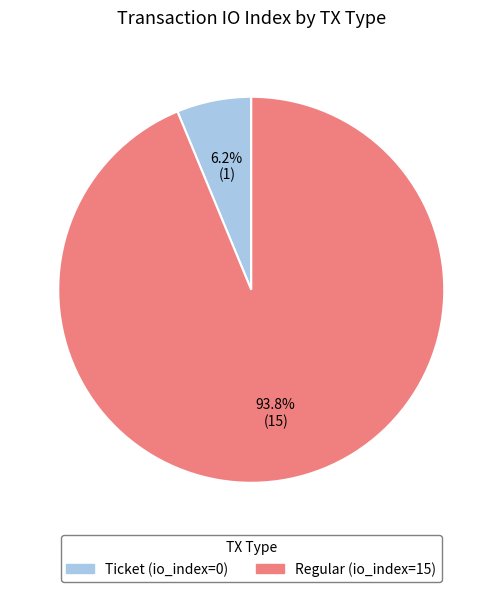

To the nearest percent, what percentage of the pie is Regular (io_index=15)?

94%